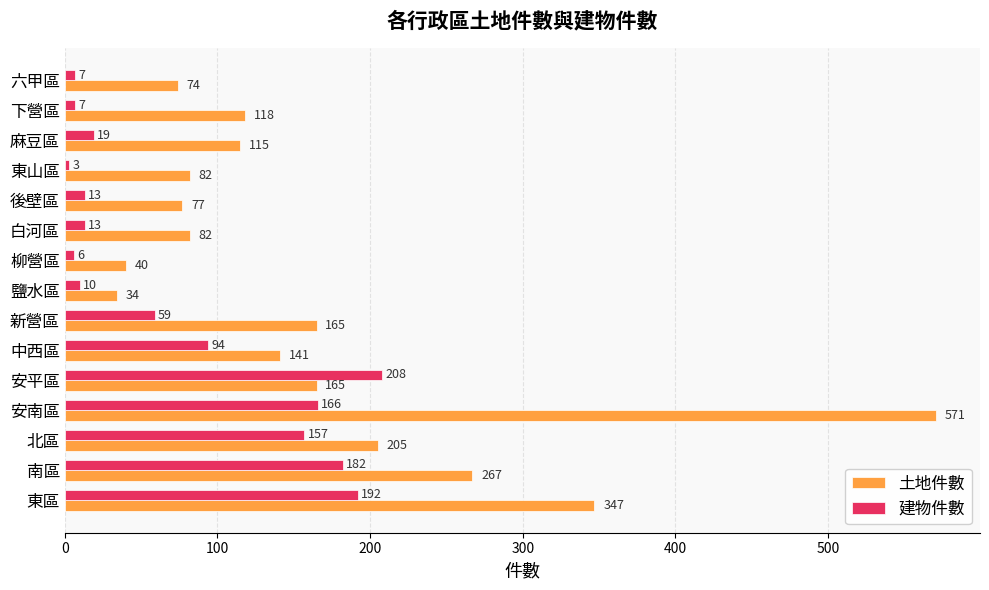

What value does the 土地件數 series have at 東區, to the nearest 100?

300